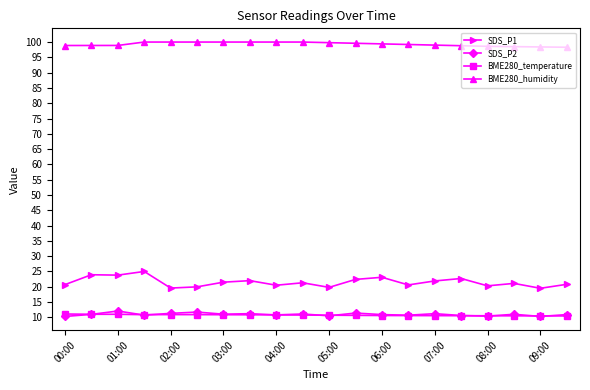

True or false: SDS_P2 and BME280_humidity intersect in this chart.

False